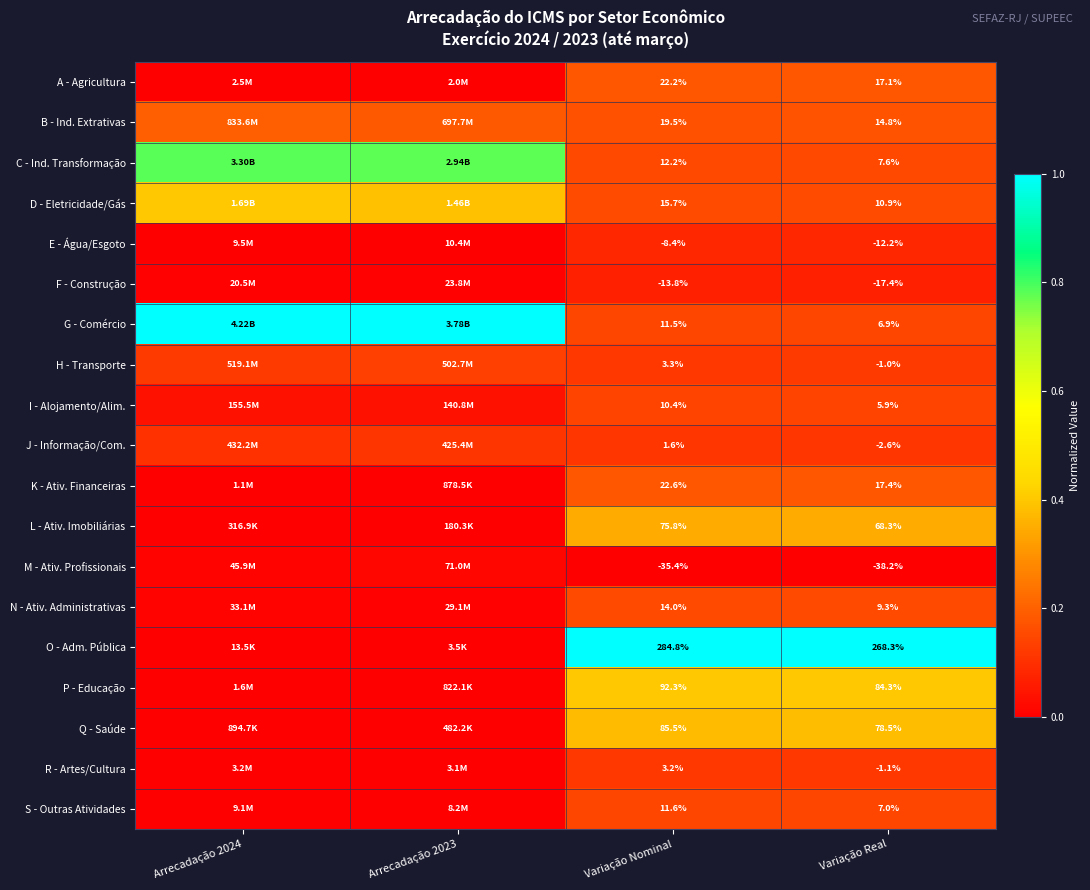

How many data points does each series have?

4